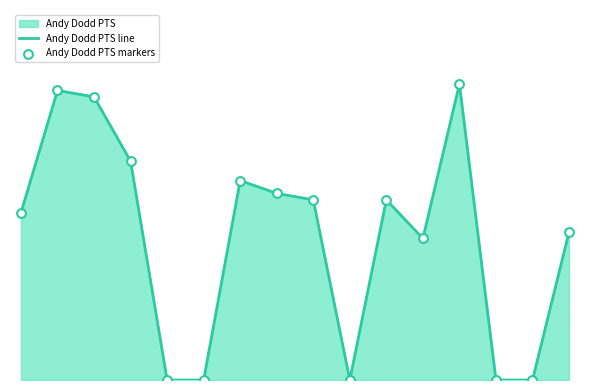

Does the chart have visible grid lines?

No